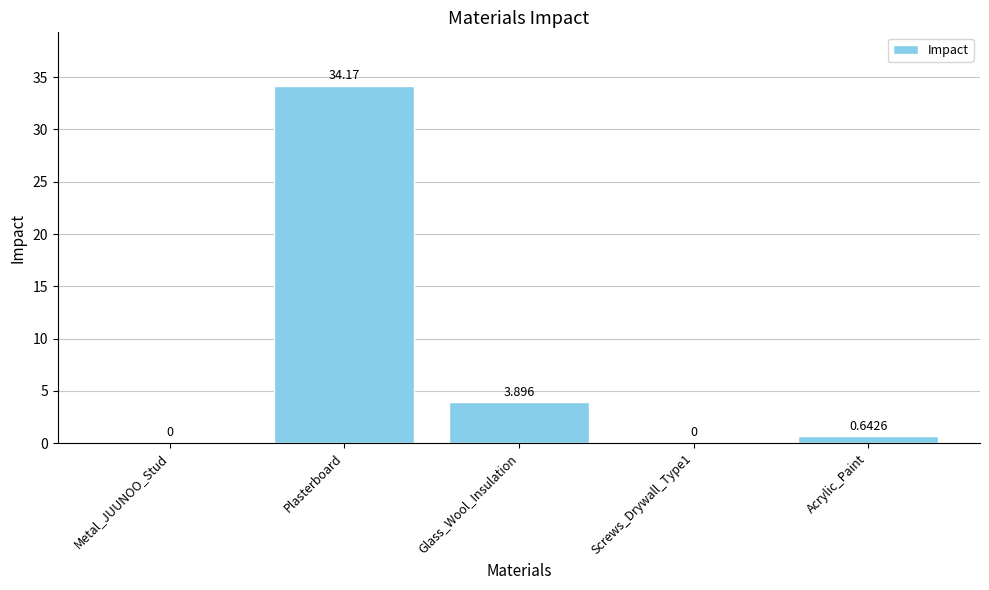

Which label corresponds to the largest value in the chart?

Plasterboard